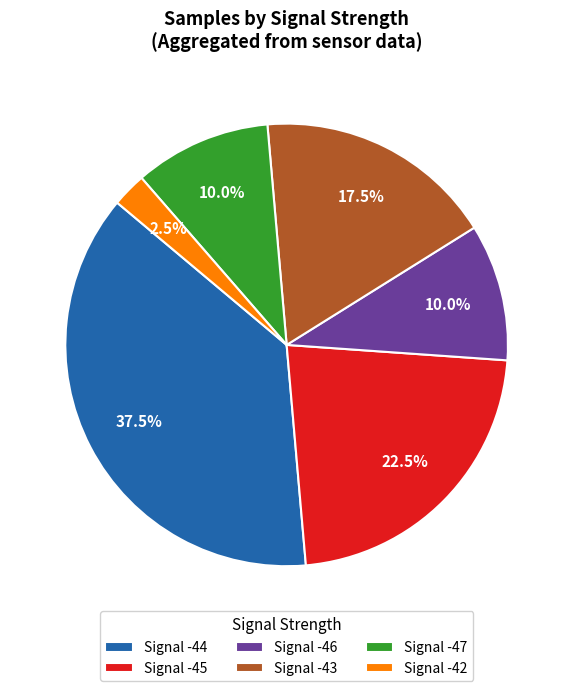

What is the ratio of the value at Signal -44 to the value at Signal -43?

2.1